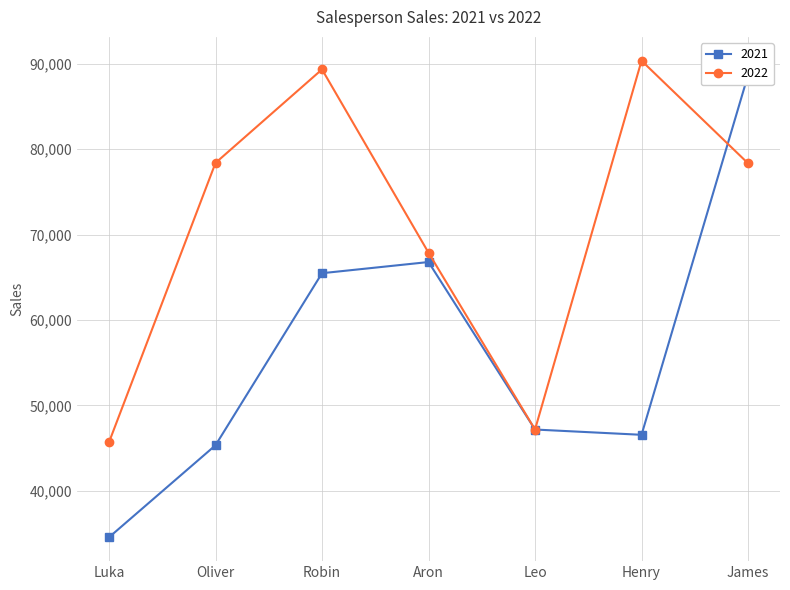

After their last crossing, which series has the higher values: 2022 or 2021?

2021